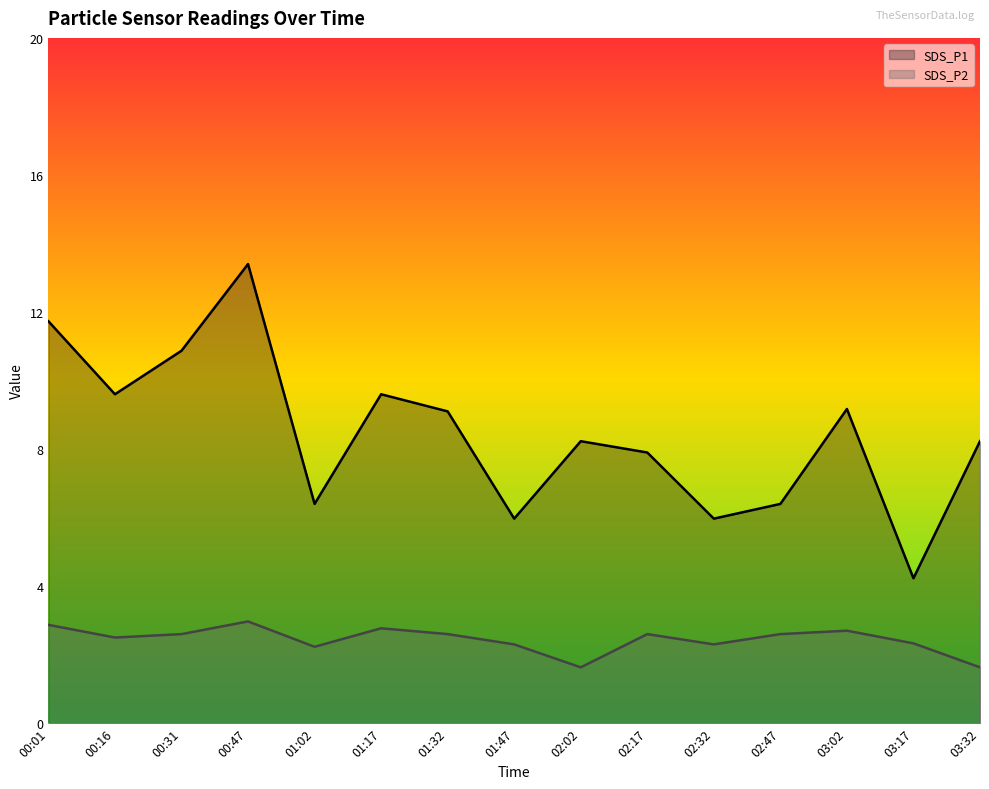

What is the sum of the SDS_P2 values at 01:47 and 03:17?

4.6